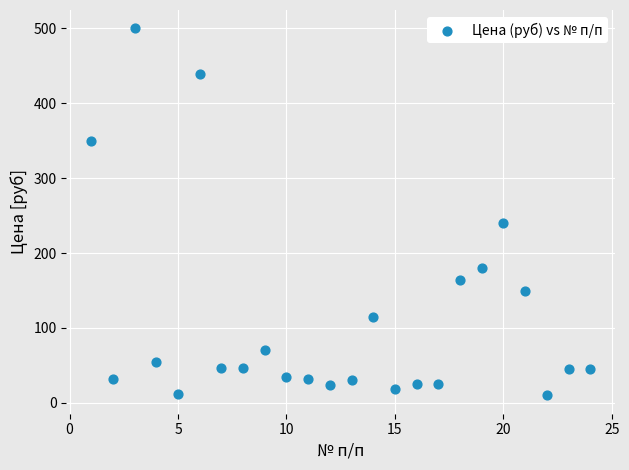

What Y value in the scatter plot is closest to 255?

240.0